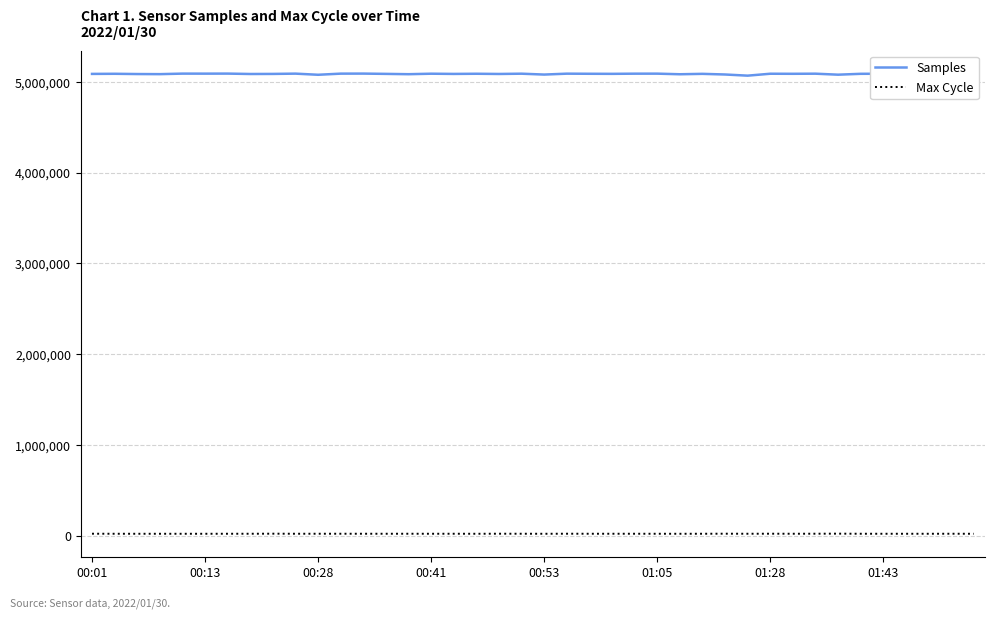

How many lines are shown in the chart?

2